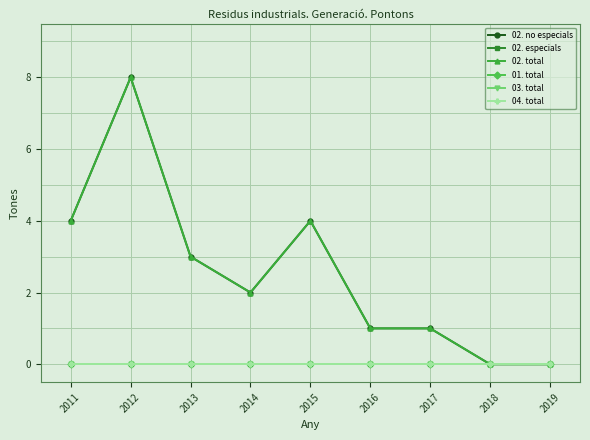

How many categories are shown in the chart?

9